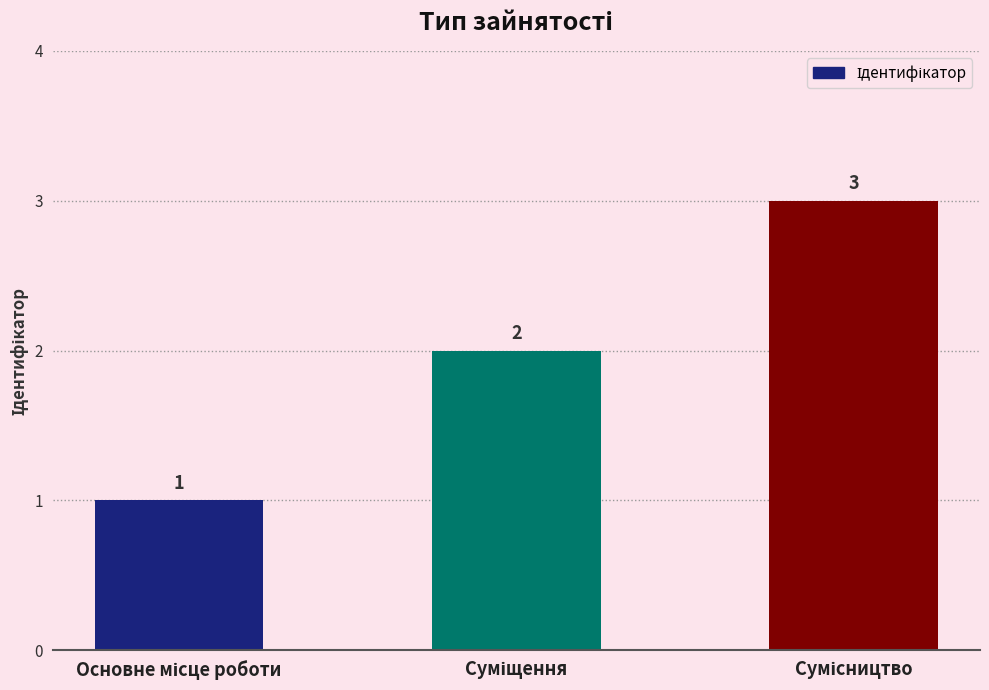

What is the difference between the maximum and second lowest values?

1